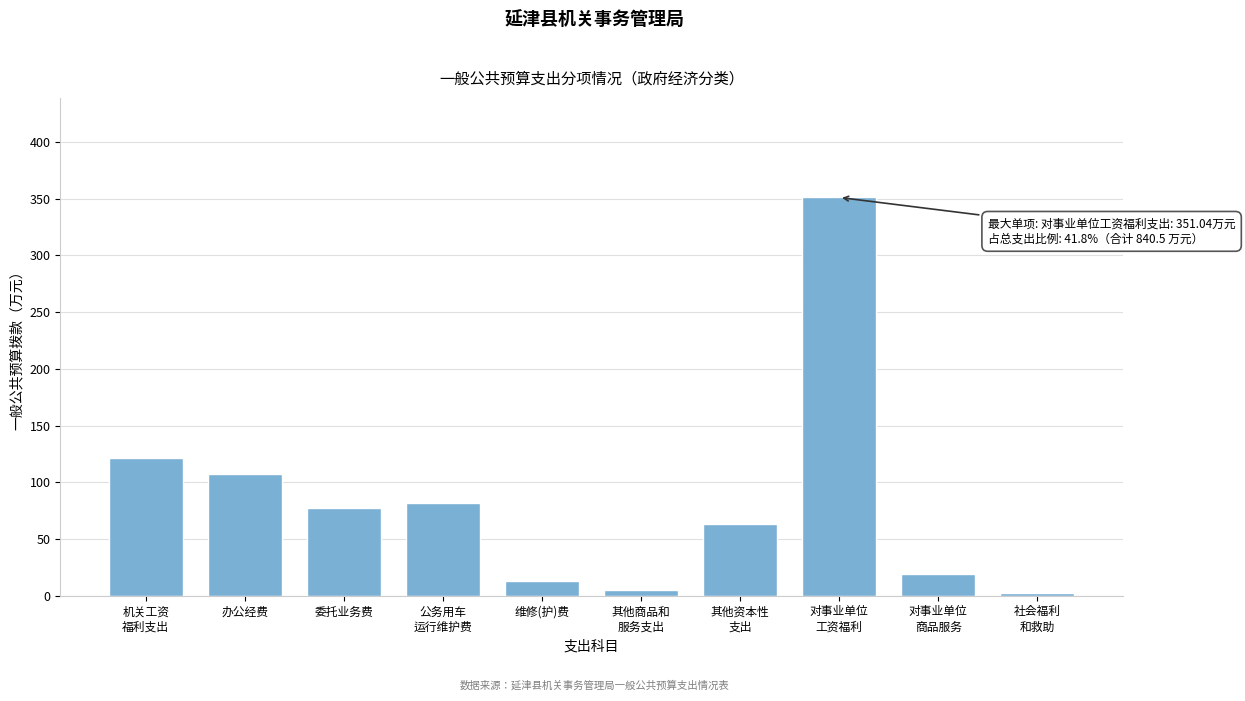

What is the difference between the maximum and minimum values?

348.8